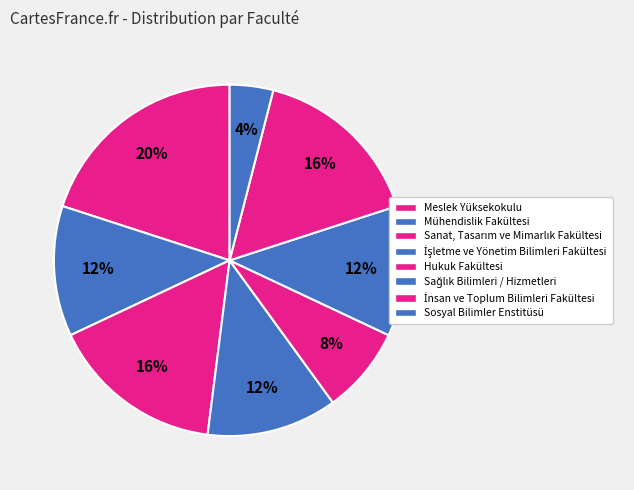

To the nearest percent, what portion does Meslek Yüksekokulu represent?

20%